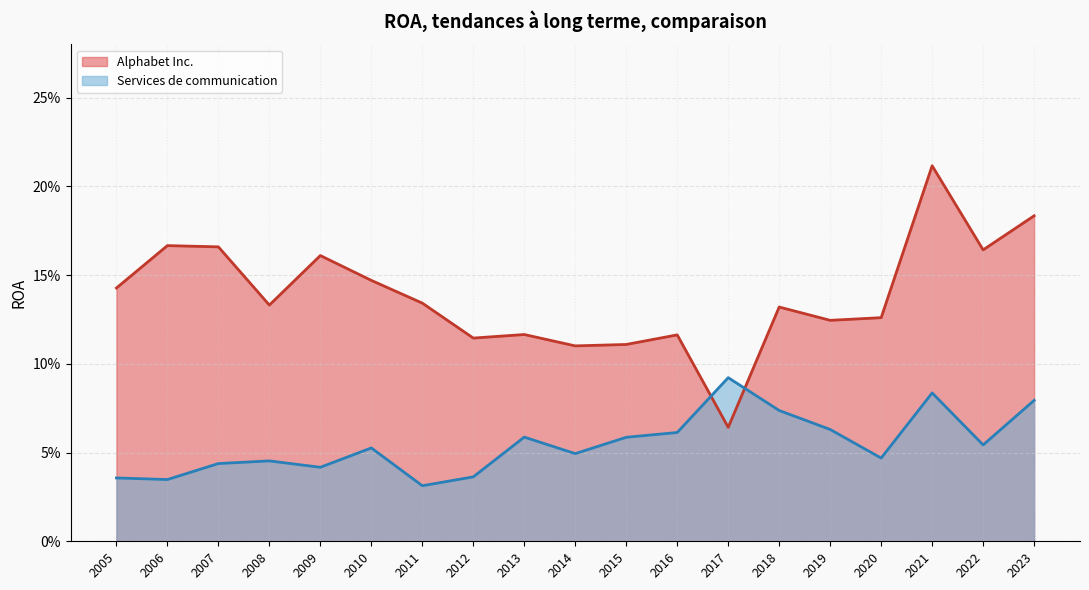

In Services de communication, how many points are lower than both neighbors (excluding endpoints)?

6